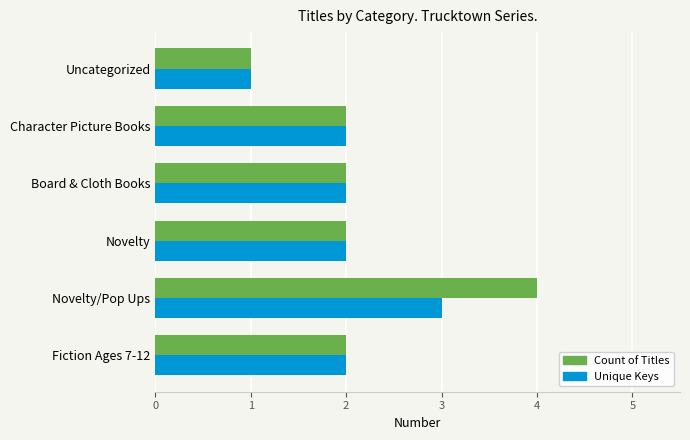

Which series has the widest spread of values?

Count of Titles